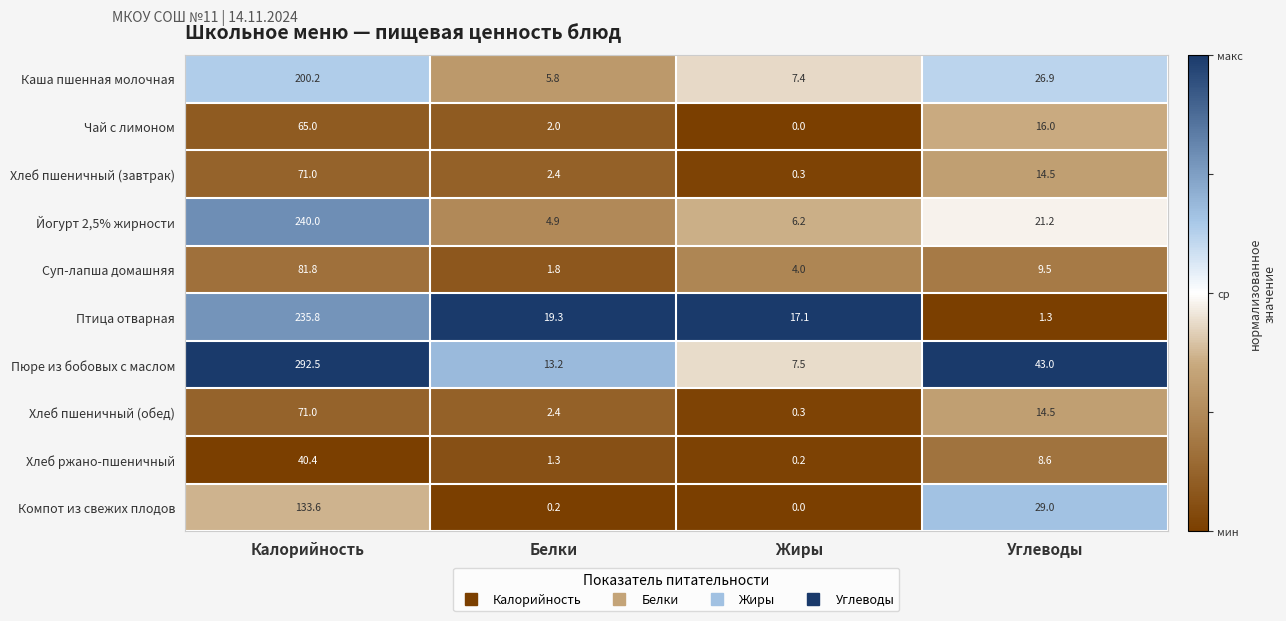

What is the smallest value displayed?

0.0